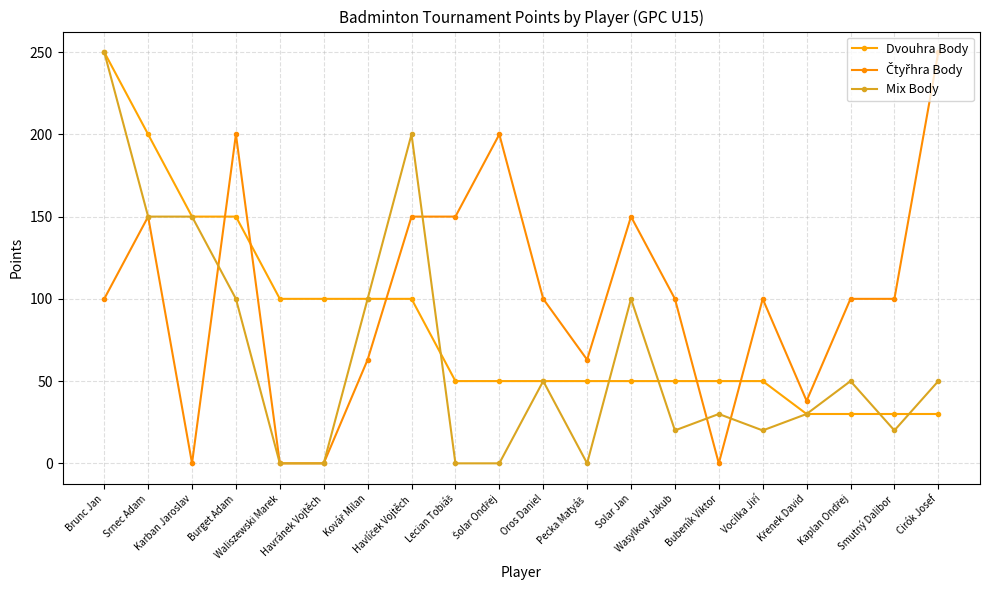

Reading left to right, list all the values displayed in this chart.

Dvouhra Body: Brunc Jan=250	Srnec Adam=200	Karban Jaroslav=150	Burget Adam=150	Waliszewski Marek=100	Havránek Vojtěch=100	Kovář Milan=100	Havlíček Vojtěch=100	Lecian Tobiáš=50	Šolar Ondřej=50	Oros Daniel=50	Pecka Matyáš=50	Solar Jan=50	Wasylkow Jakub=50	Bubeník Viktor=50	Vocilka Jiří=50	Křenek David=30	Kaplan Ondřej=30	Smutný Dalibor=30	Cirók Josef=30
Čtyřhra Body: Brunc Jan=100	Srnec Adam=150	Karban Jaroslav=0	Burget Adam=200	Waliszewski Marek=0	Havránek Vojtěch=0	Kovář Milan=63	Havlíček Vojtěch=150	Lecian Tobiáš=150	Šolar Ondřej=200	Oros Daniel=100	Pecka Matyáš=63	Solar Jan=150	Wasylkow Jakub=100	Bubeník Viktor=0	Vocilka Jiří=100	Křenek David=38	Kaplan Ondřej=100	Smutný Dalibor=100	Cirók Josef=250
Mix Body: Brunc Jan=250	Srnec Adam=150	Karban Jaroslav=150	Burget Adam=100	Waliszewski Marek=0	Havránek Vojtěch=0	Kovář Milan=100	Havlíček Vojtěch=200	Lecian Tobiáš=0	Šolar Ondřej=0	Oros Daniel=50	Pecka Matyáš=0	Solar Jan=100	Wasylkow Jakub=20	Bubeník Viktor=30	Vocilka Jiří=20	Křenek David=30	Kaplan Ondřej=50	Smutný Dalibor=20	Cirók Josef=50